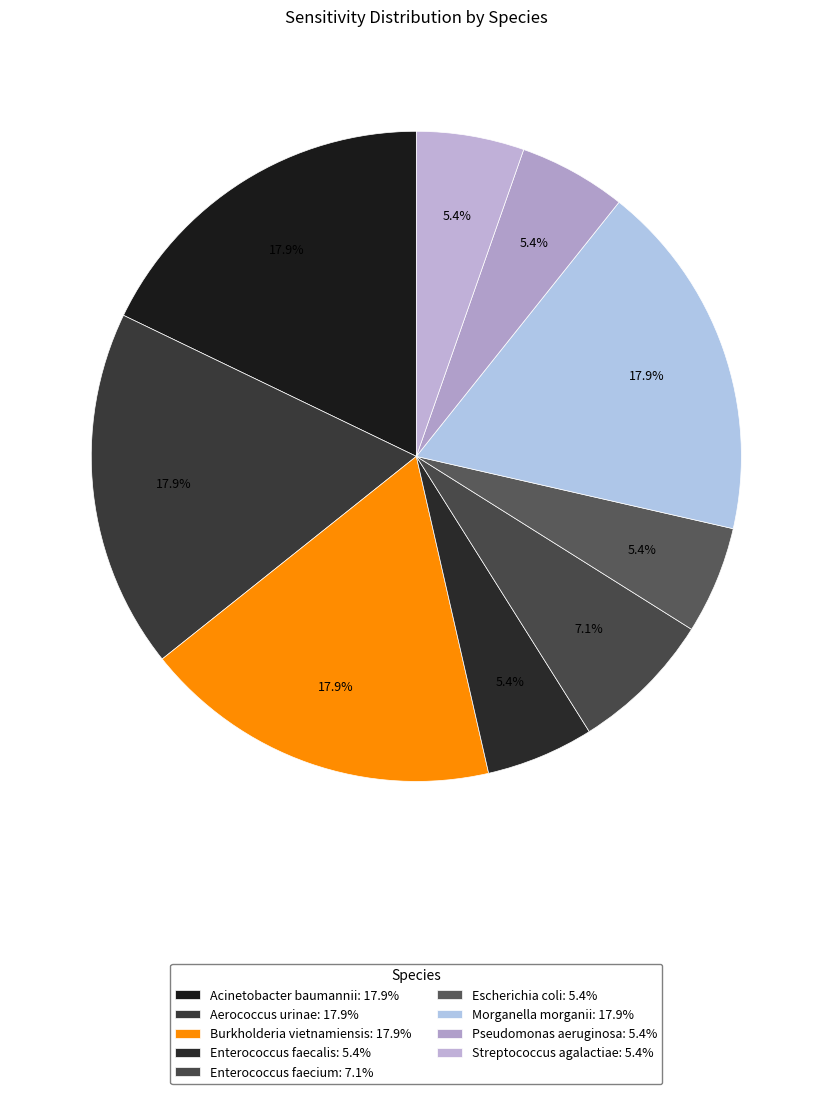

What percentage do Escherichia coli and Pseudomonas aeruginosa together represent?

10.7%